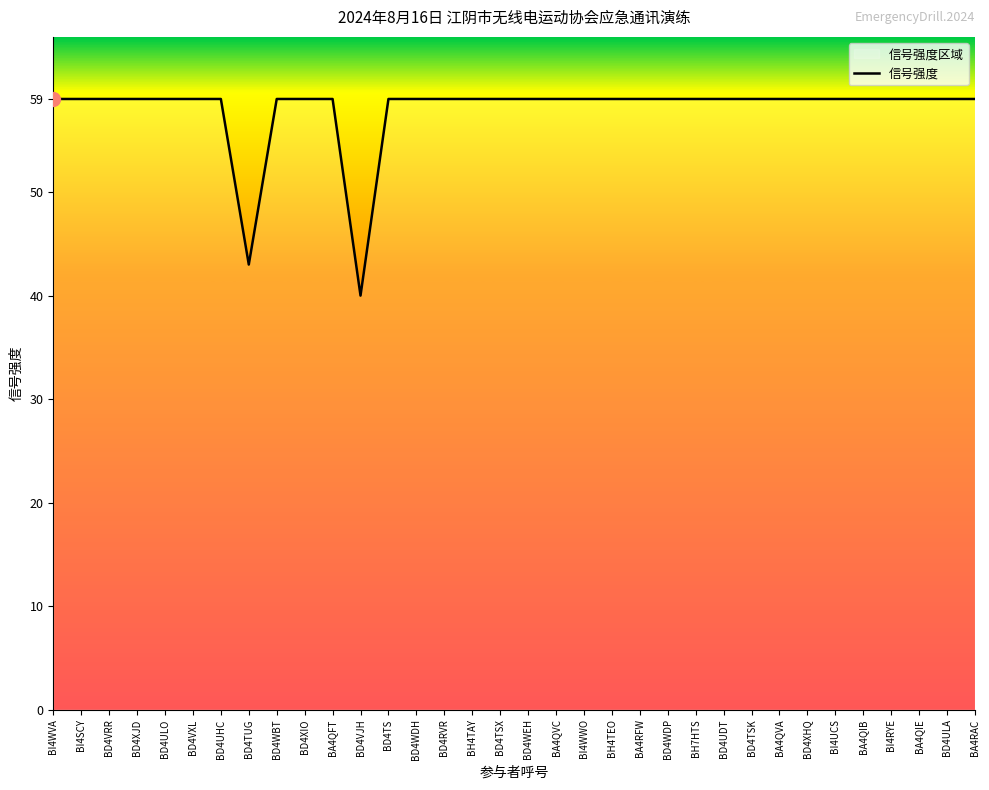

Reading left to right, transcribe all the data shown in this chart.

59	59	59	59	59	59	59	43	59	59	59	40	59	59	59	59	59	59	59	59	59	59	59	59	59	59	59	59	59	59	59	59	59	59